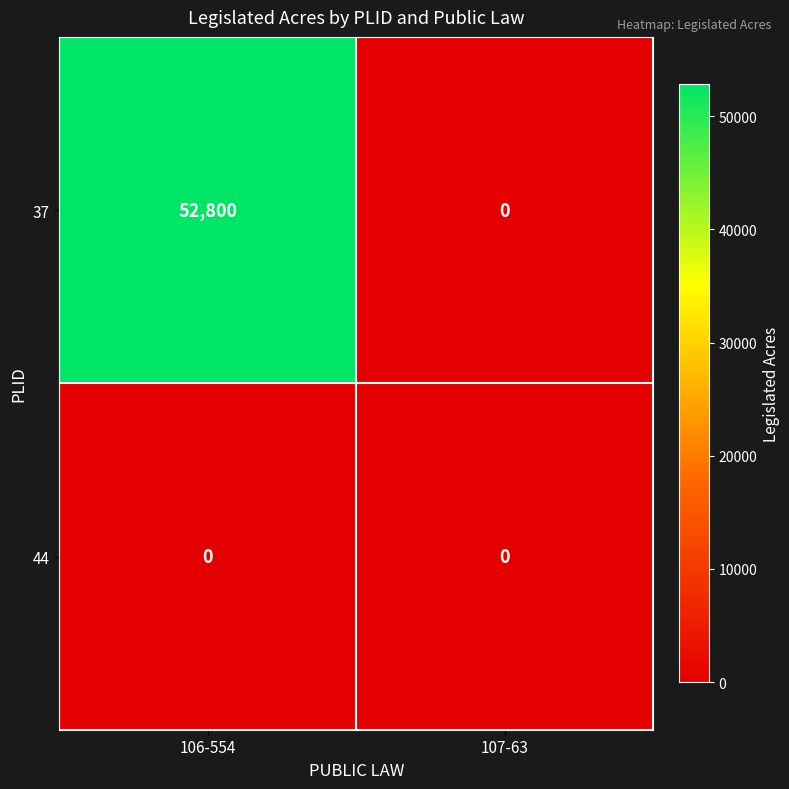

At which category is the sum across all series the highest?

106-554